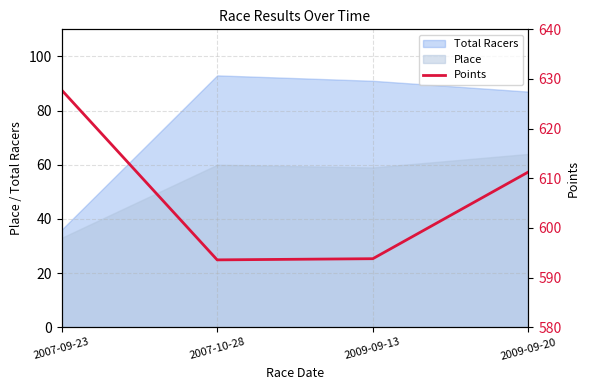

True or false: there are more than 2 points higher than both neighbors.

False